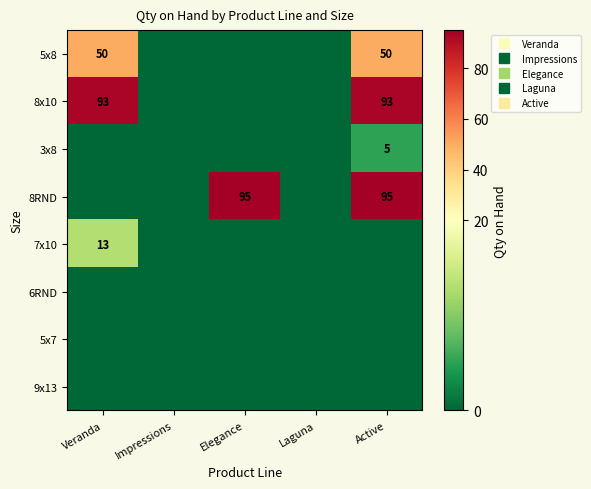

At how many categories does at least one series exceed 80?

3